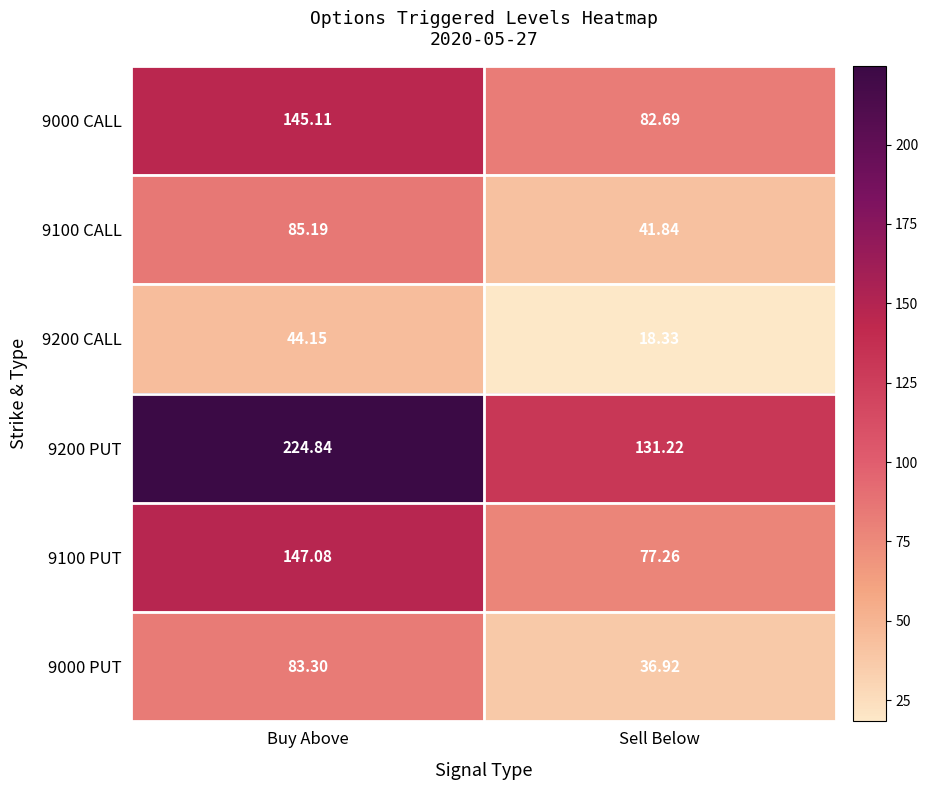

Rank the series at Buy Above from lowest to highest value.

9200 CALL, 9000 PUT, 9100 CALL, 9000 CALL, 9100 PUT, 9200 PUT